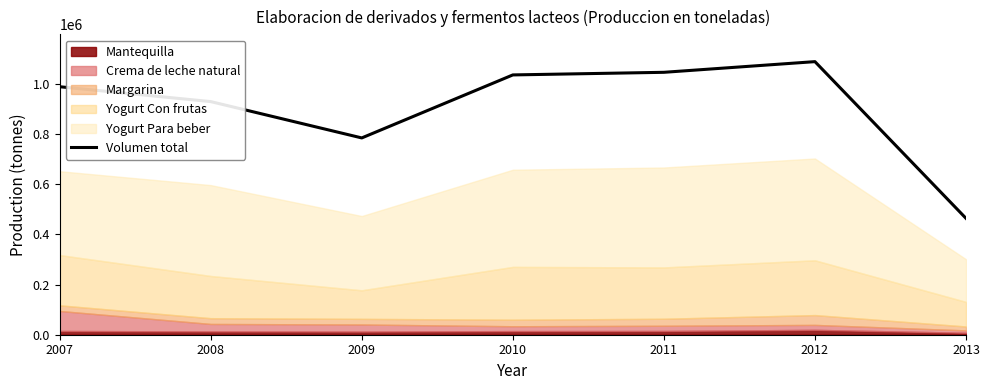

Does the chart have visible grid lines?

No